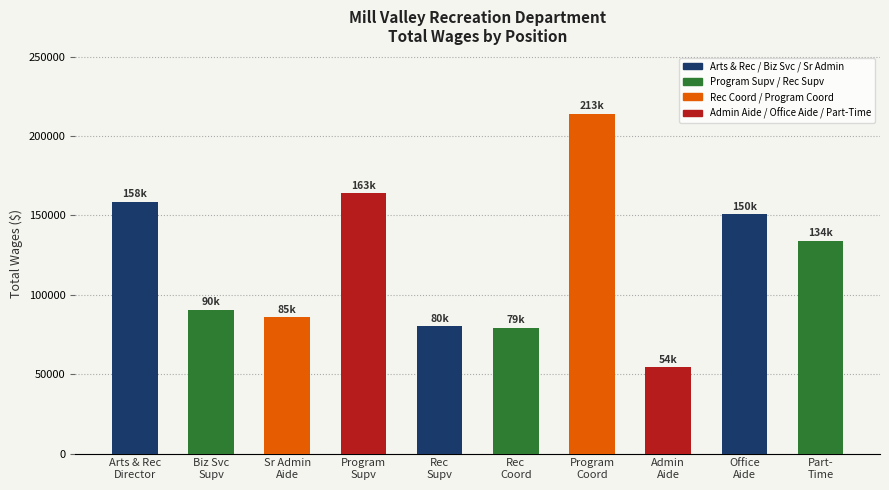

At which label is the value closest to 134203?

Part-
Time